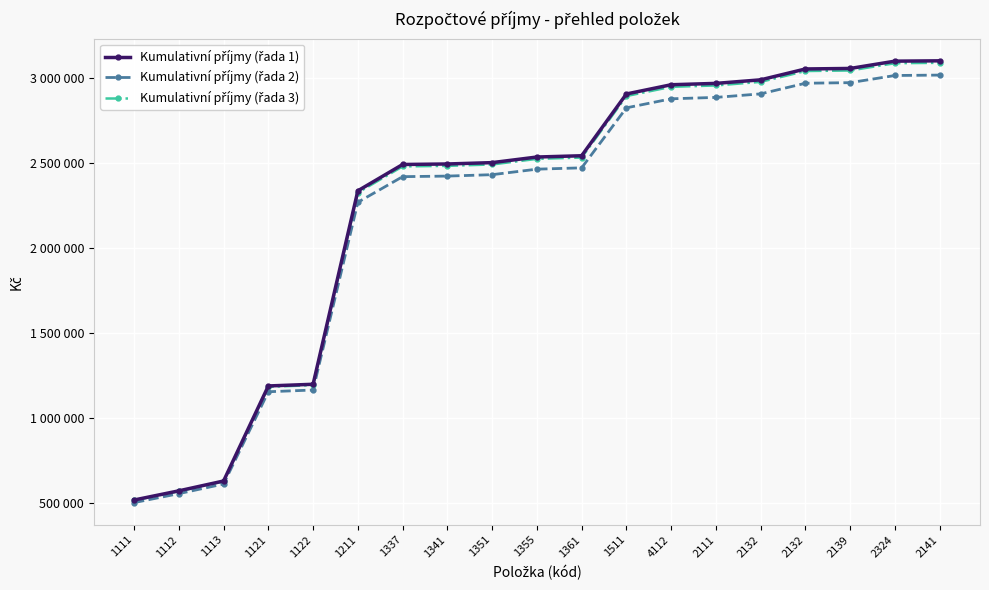

Reading right to left, what are all the values shown in this chart?

Kumulativní příjmy (řada 1): 3102900.0	3100900.0	3057900.0	3054900.0	2990900.0	2969900.0	2961900.0	2907500.0	2543500.0	2536000.0	2503000.0	2495000.0	2492000.0	2337000.0	1197000.0	1187000.0	627000.0	569000.0	515000.0
Kumulativní příjmy (řada 2): 3018813.0	3016373.0	2974163.0	2970753.0	2908173.0	2887303.0	2879043.0	2825775.0	2472195.0	2464420.0	2431910.0	2423650.0	2420240.0	2269390.0	1163090.0	1152890.0	609190.0	552430.0	499550.0
Kumulativní příjmy (řada 3): 3090985.5	3088795.5	3045810.5	3042625.5	2978745.5	2957650.5	2949490.5	2895162.5	2532782.5	2525120.0	2492085.0	2483925.0	2480740.0	2326315.0	1191815.0	1181665.0	624265.0	566355.0	512425.0